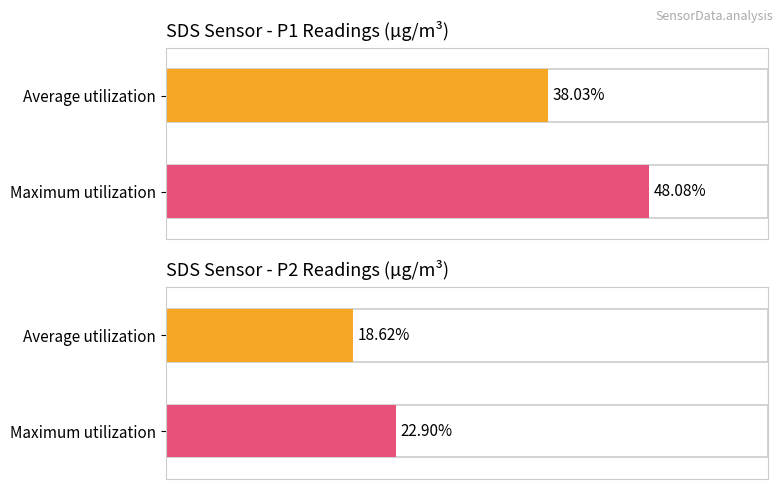

What are all the series names shown in the legend?

SDS_P1, SDS_P2